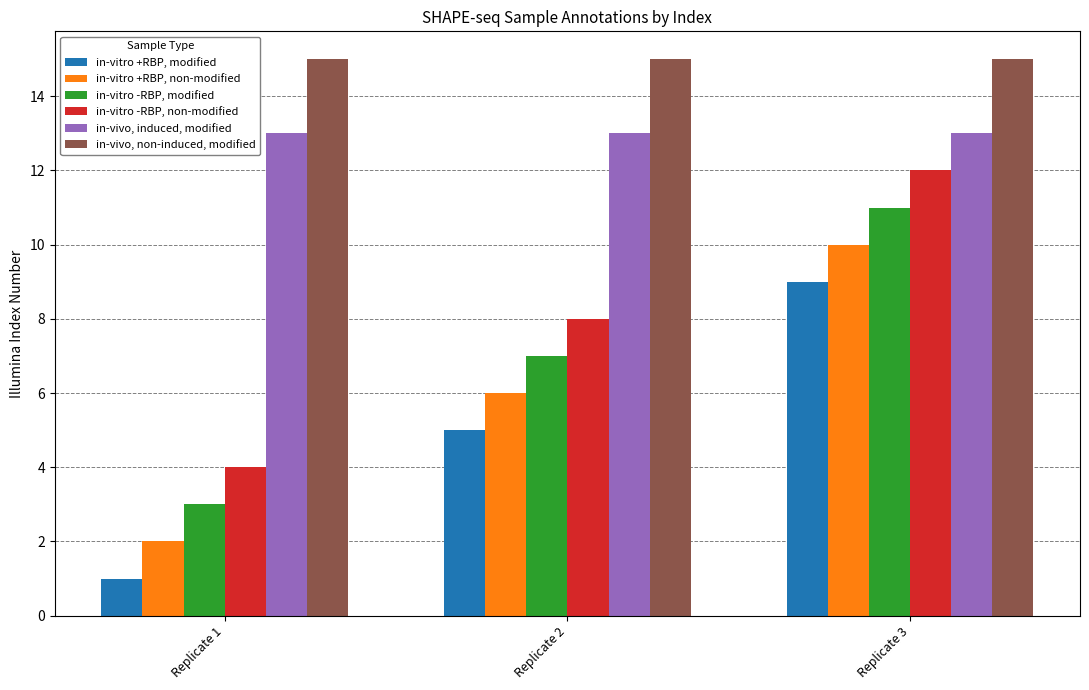

List the series in order of their peak value, lowest first.

in-vitro +RBP, modified, in-vitro +RBP, non-modified, in-vitro -RBP, modified, in-vitro -RBP, non-modified, in-vivo, induced, modified, in-vivo, non-induced, modified